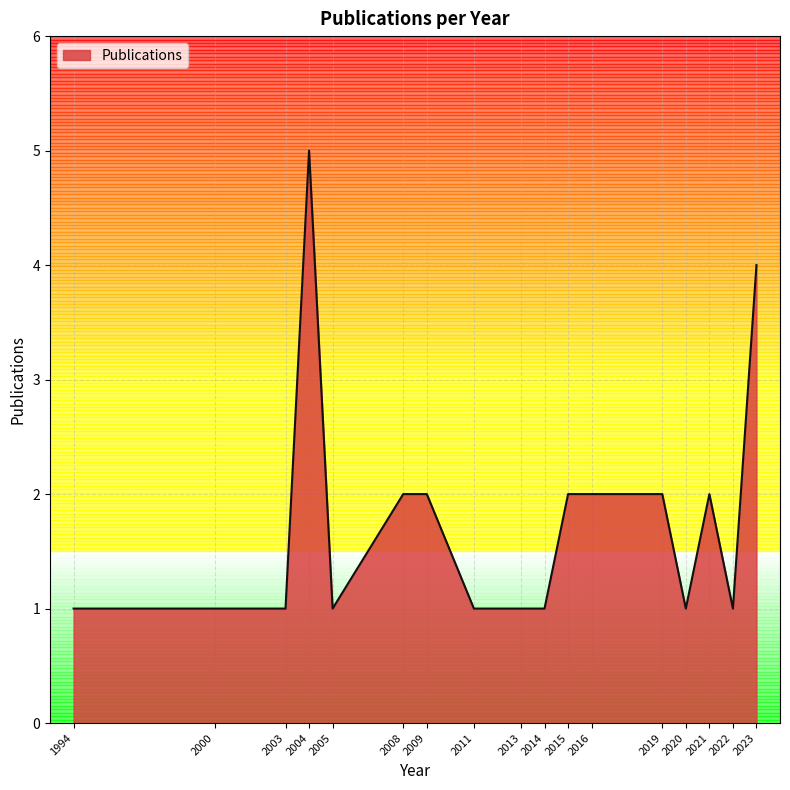

Count the number of data series in this chart.

1